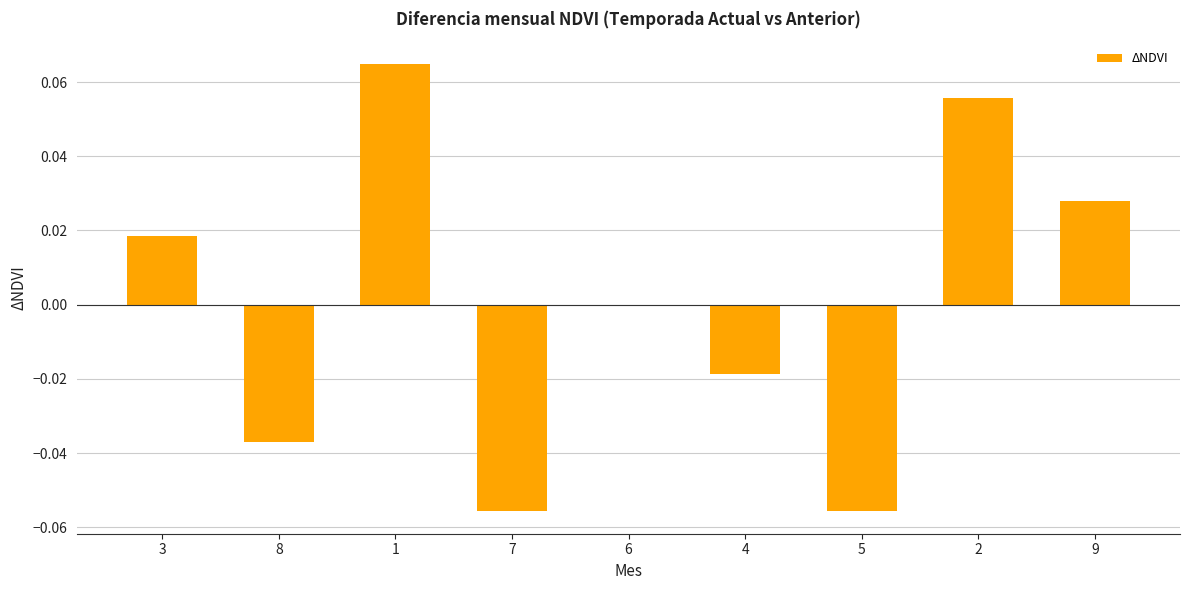

Is it true that the value at 2 is 0.0?

False